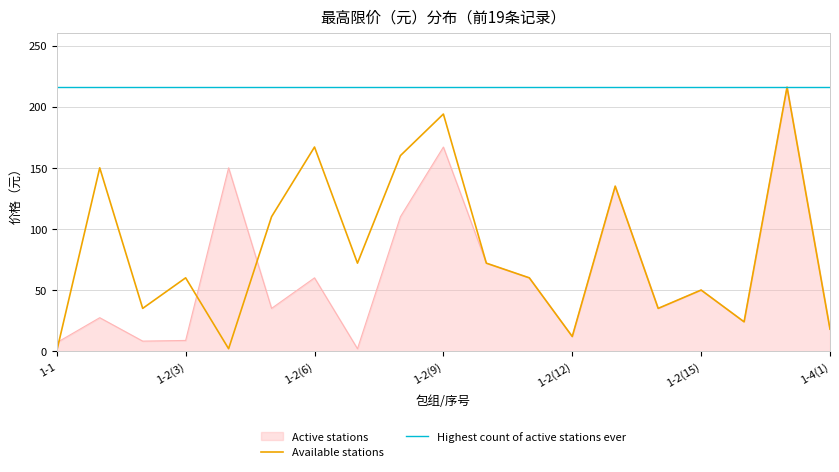

What is the highest value of the Available stations series?

216.0